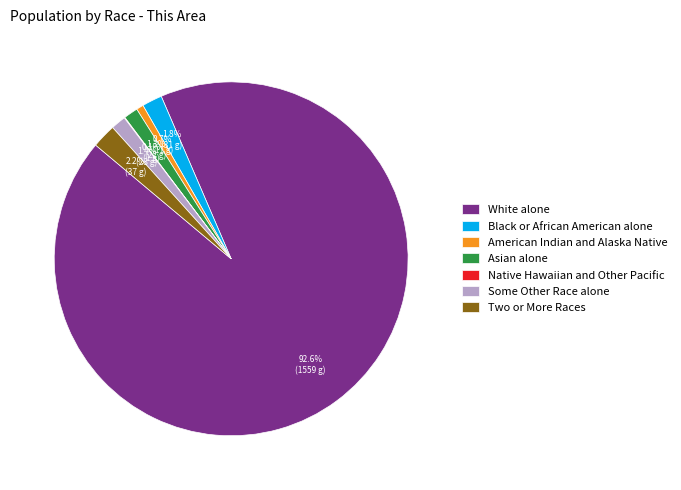

How much of the chart is everything except American Indian and Alaska Native?

99.3%